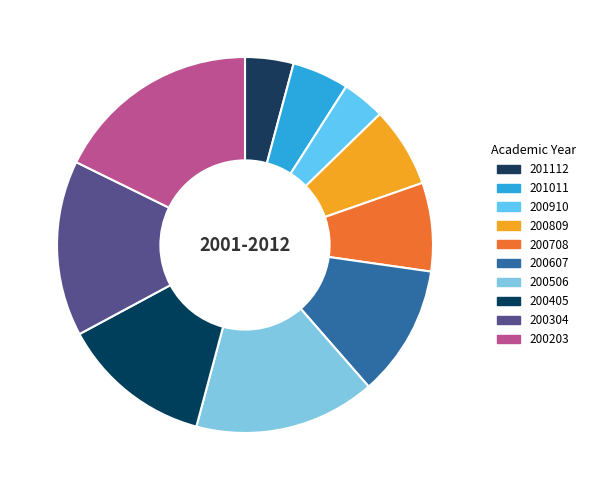

What is the total percentage of 200910 and 200708?

11.3%